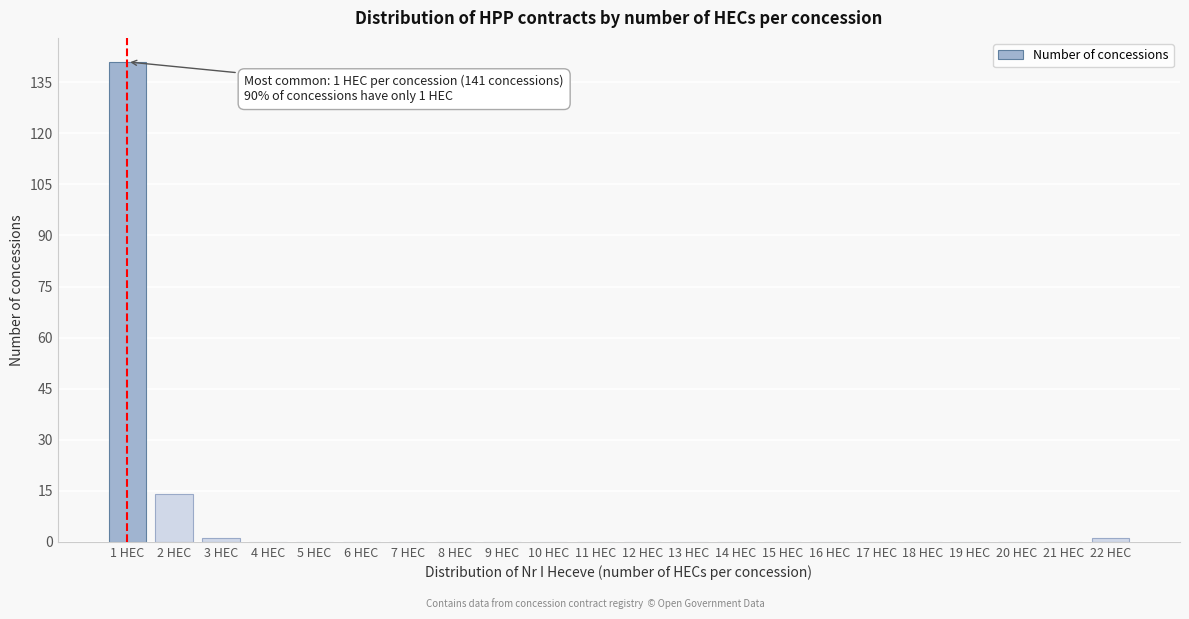

Which range on the x-axis has the tallest bar?

0.5 to 1.5